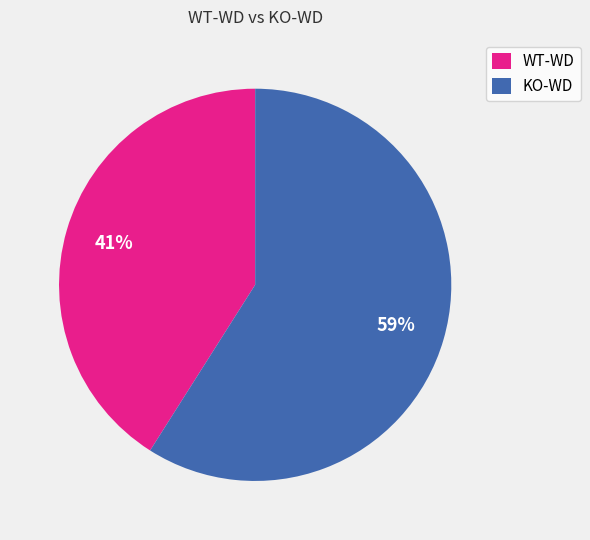

The KO-WD slice represents 59% of the pie. True or false?

True